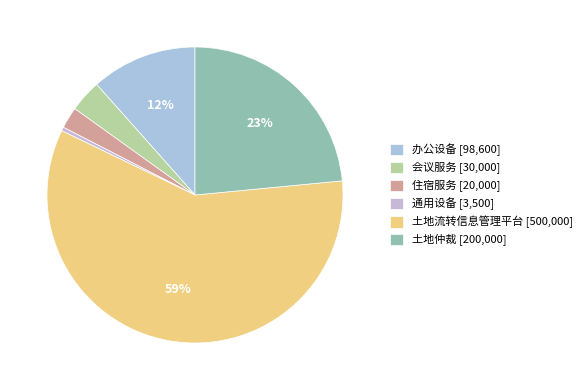

Is 土地流转信息管理平台 the majority of the pie?

Yes